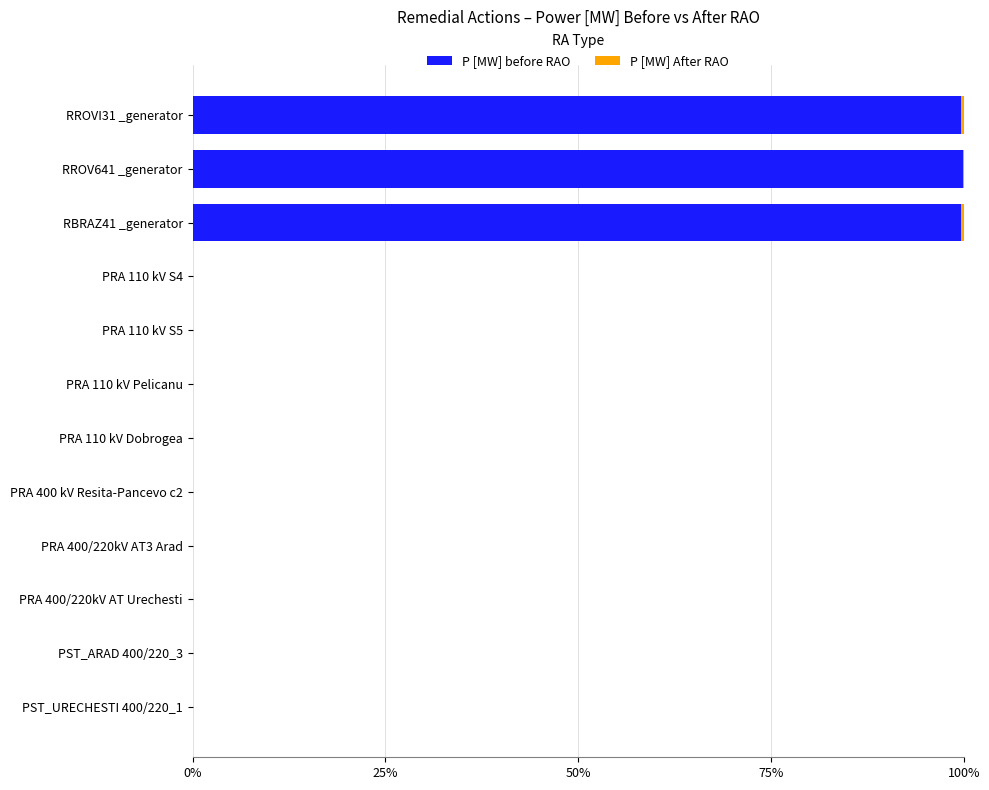

What is the highest value of the P [MW] before RAO series?

99.8